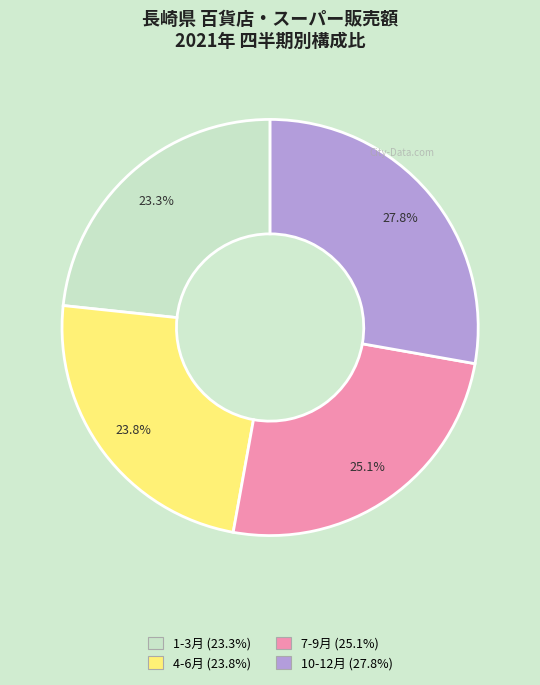

What percentage is the 7-9月 slice, to the nearest percent?

25%